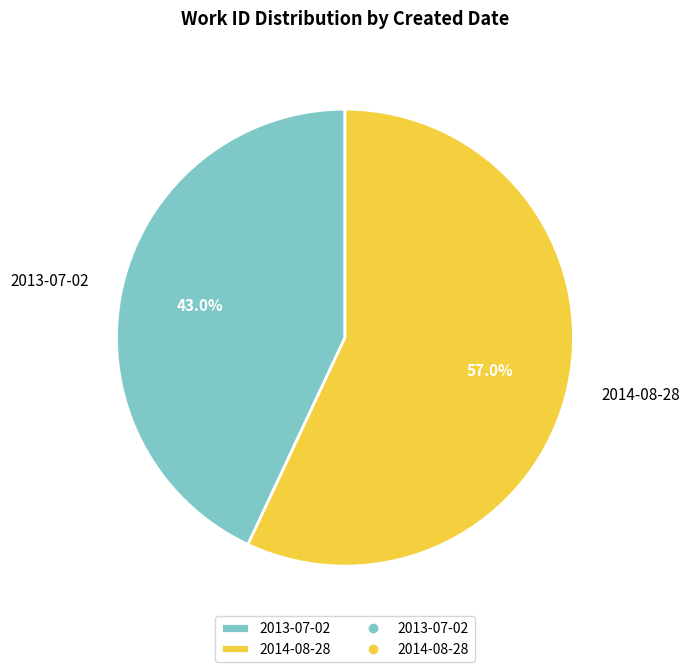

To the nearest percent, what percentage of the pie is 2013-07-02?

43%